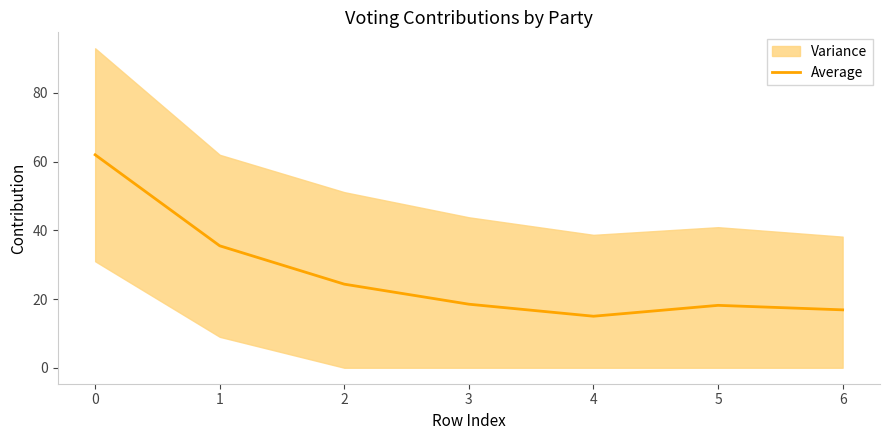

What is the value of the 5th point from the left?

15.0